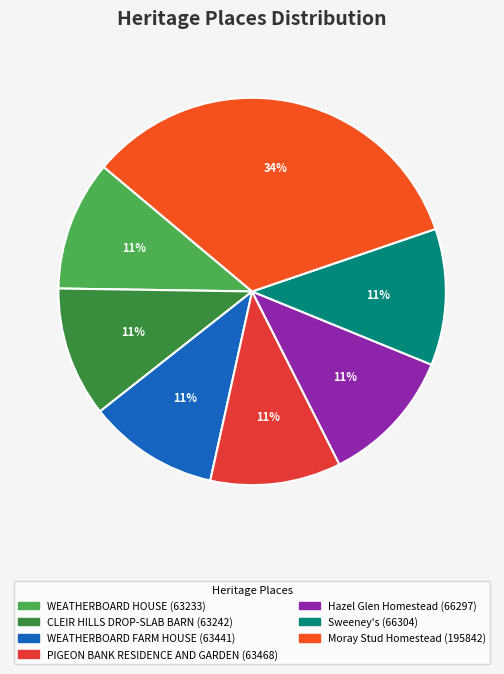

Is it true that Hazel Glen Homestead is 2% of the pie?

False